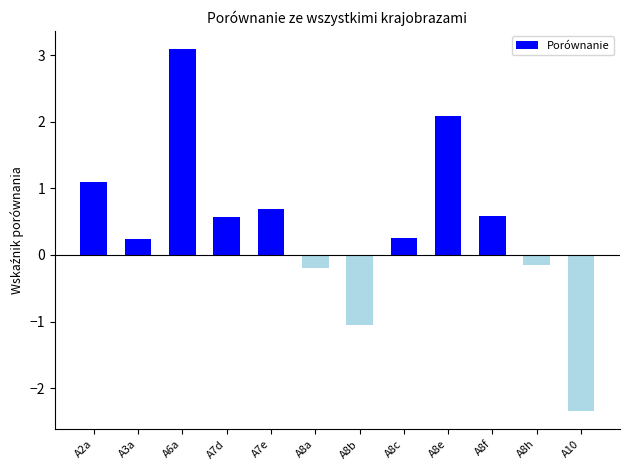

How many values are below 0?

4